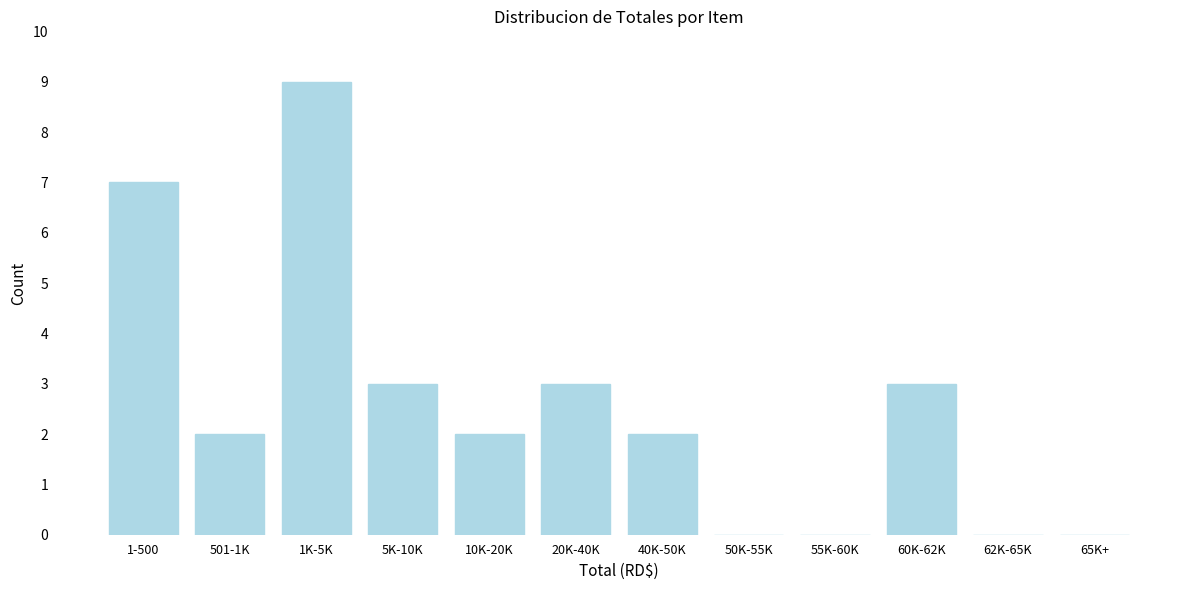

Reading left to right, list all the values displayed in this chart.

1-500=7	501-1K=2	1K-5K=9	5K-10K=3	10K-20K=2	20K-40K=3	40K-50K=2	50K-55K=0	55K-60K=0	60K-62K=3	62K-65K=0	65K+=0